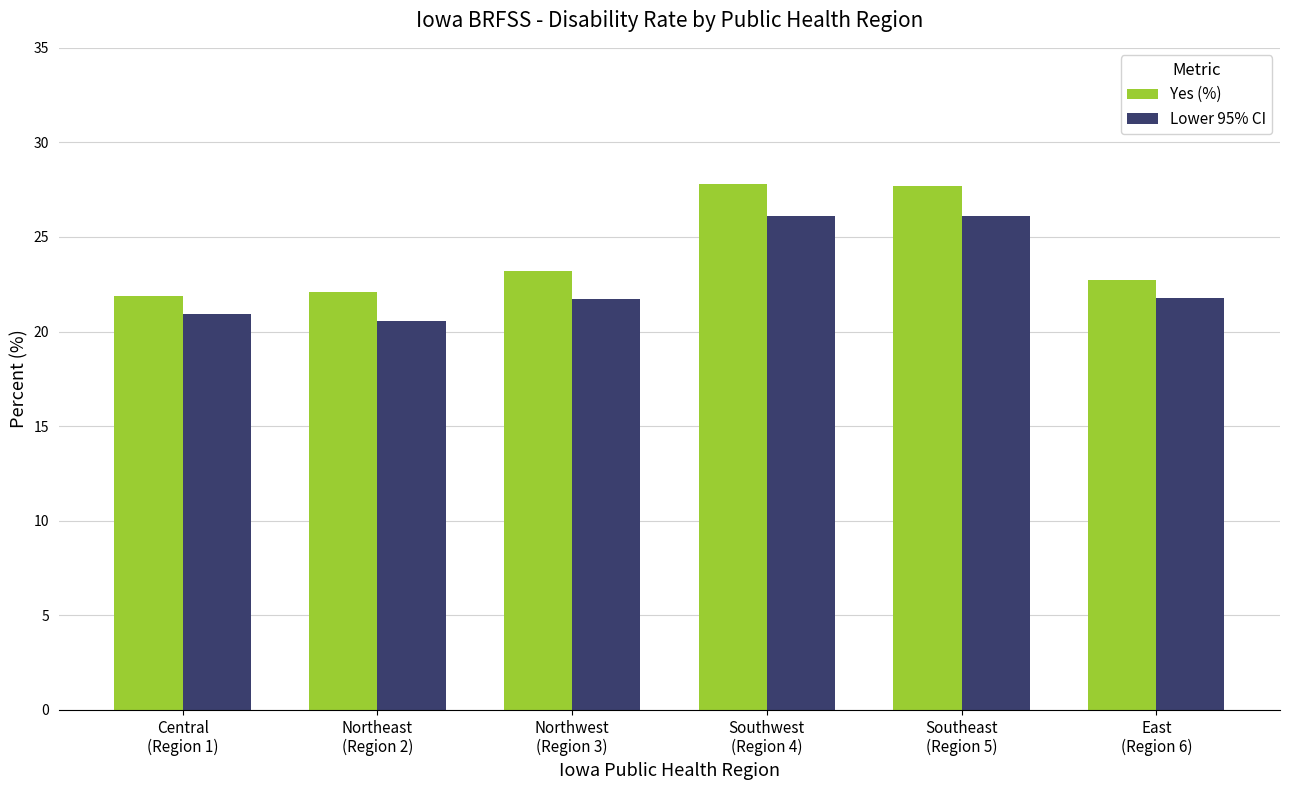

How many bars are there in total?

12